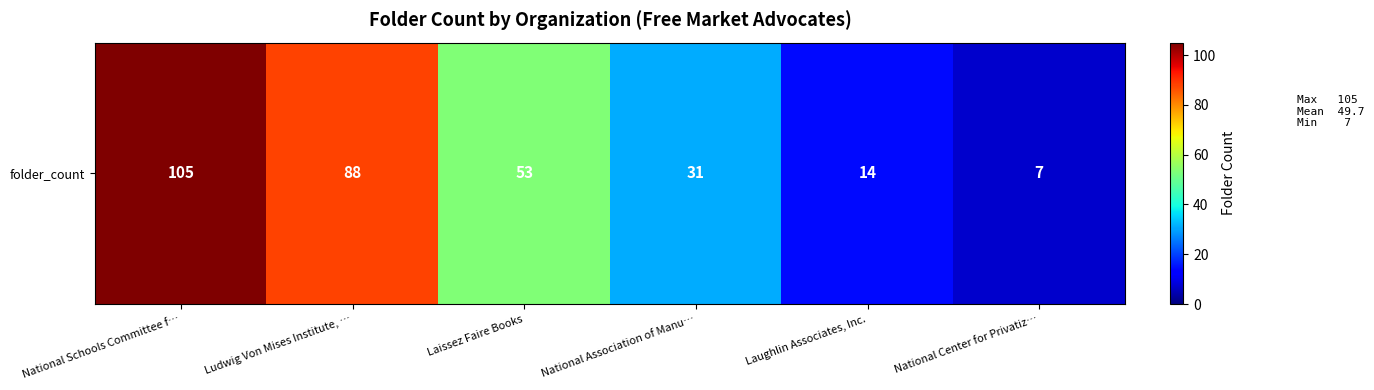

What is the maximum value shown in the chart?

105